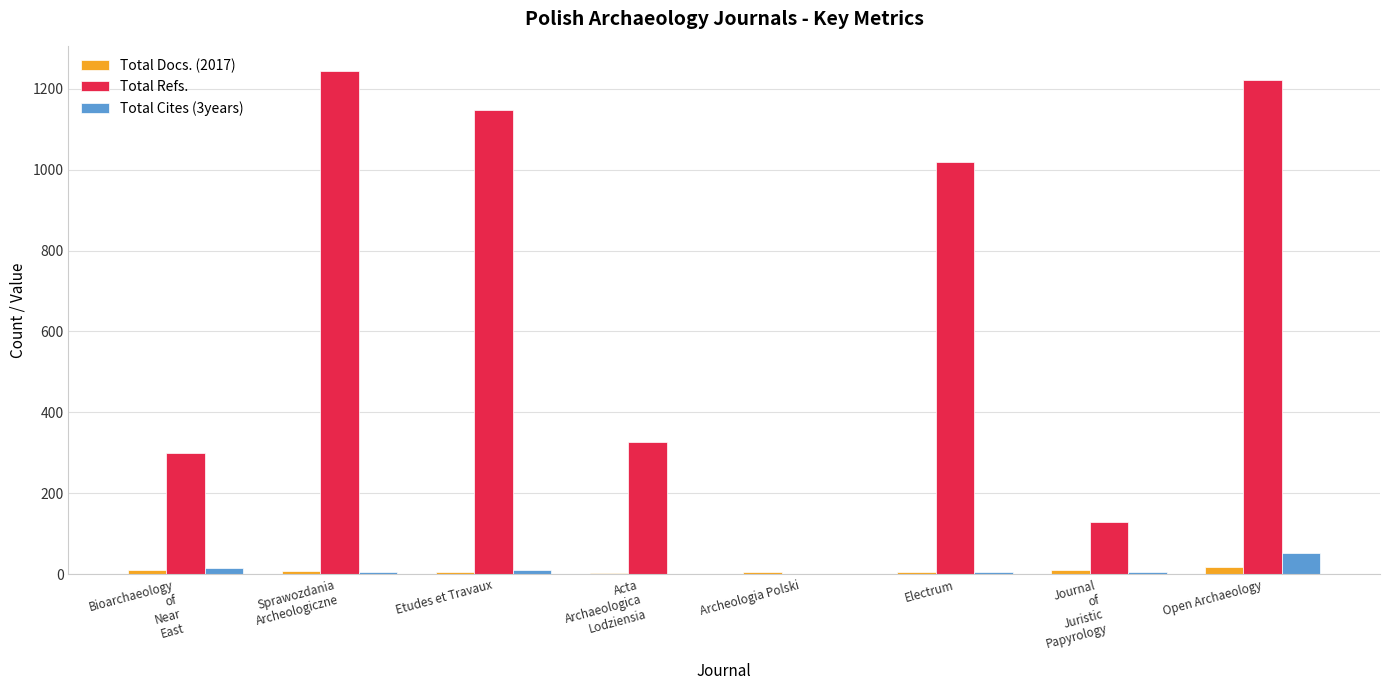

What are all the series names shown in the legend?

Total Docs. (2017), Total Refs., Total Cites (3years)